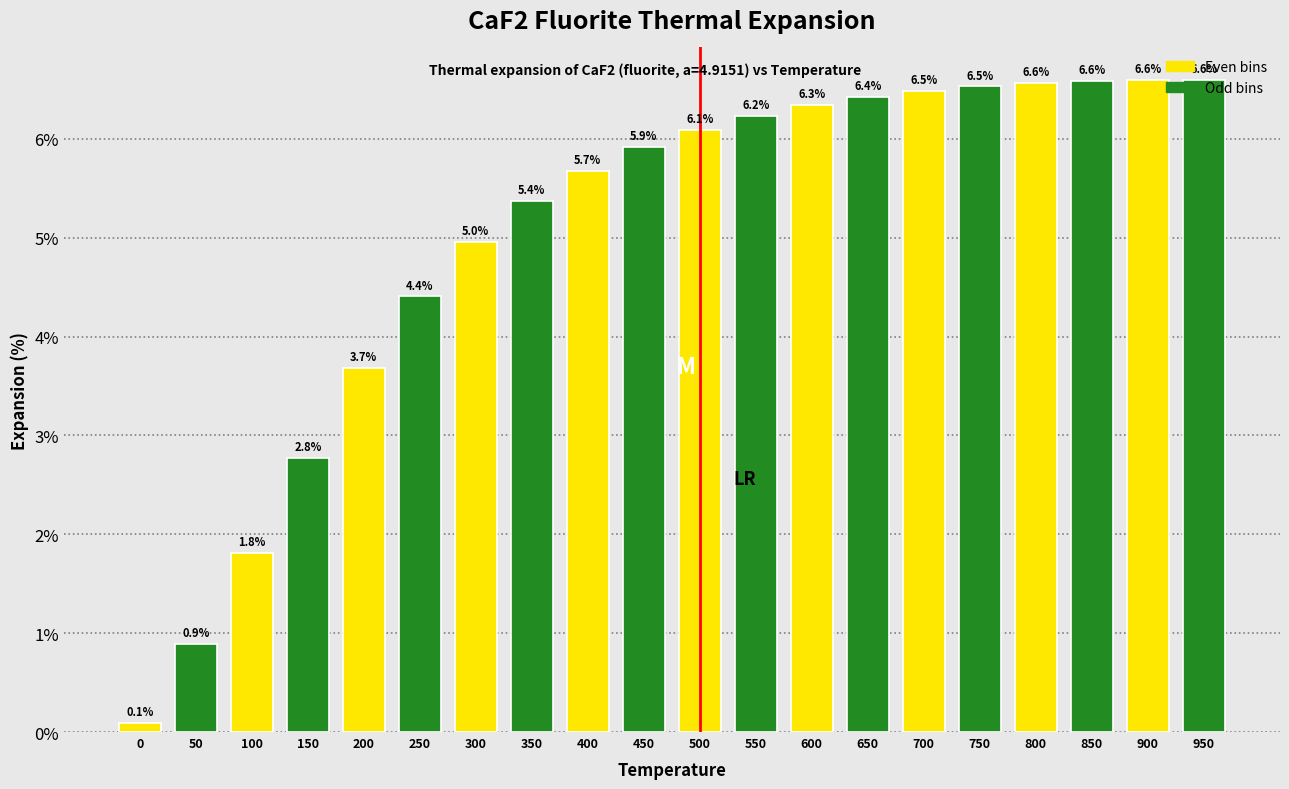

Approximately how many times larger is the value at 550 compared to 600?

1.0